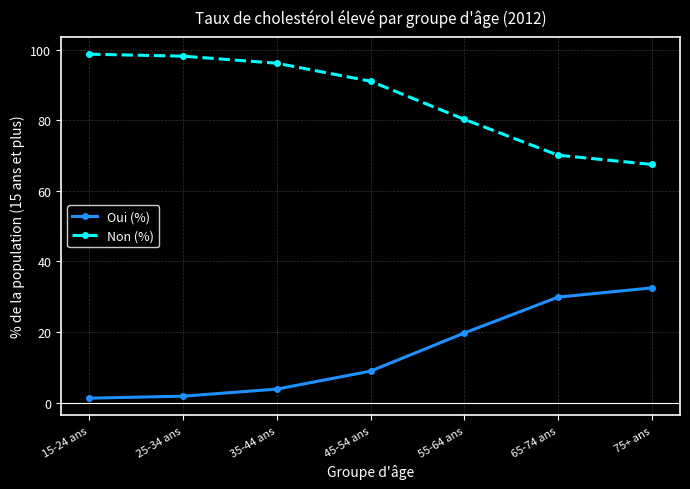

Rank the series by their maximum value, from highest to lowest.

Non (%), Oui (%)